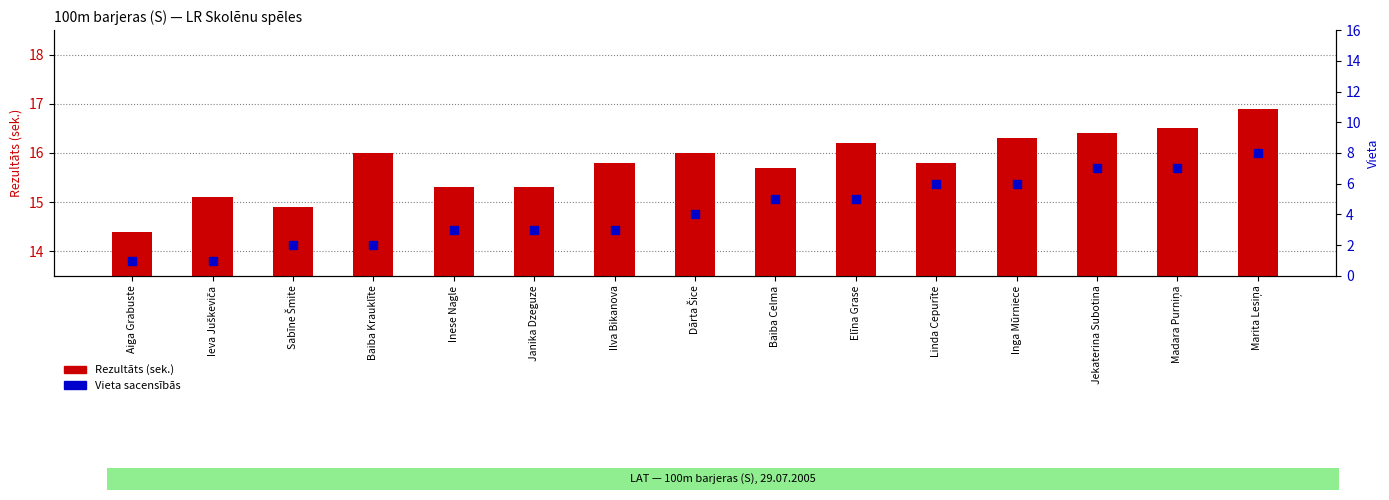

Which series has the widest spread of Y values?

Vieta